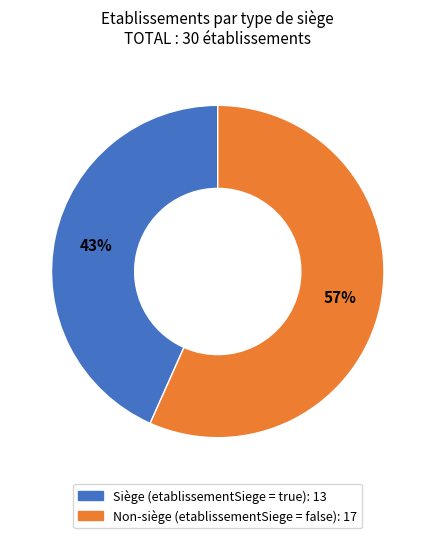

To the nearest percent, what portion does Siège (etablissementSiege = true): 13 represent?

43%